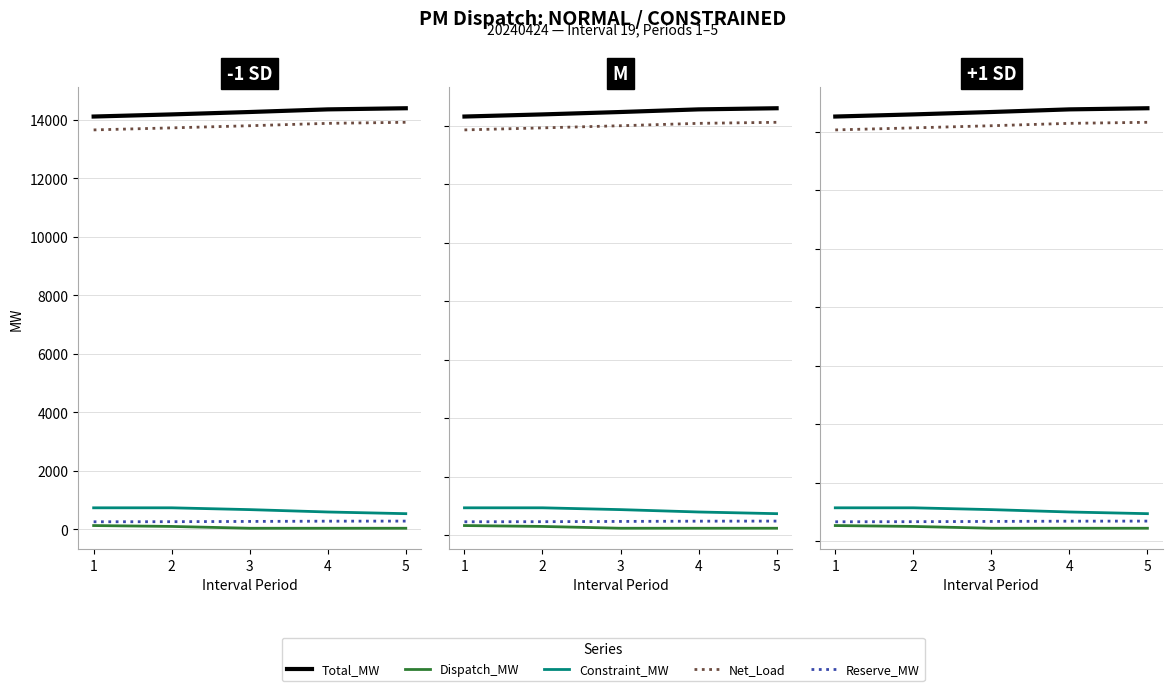

What is the sum of the Reserve_MW values at 4 and 1?

1335.4